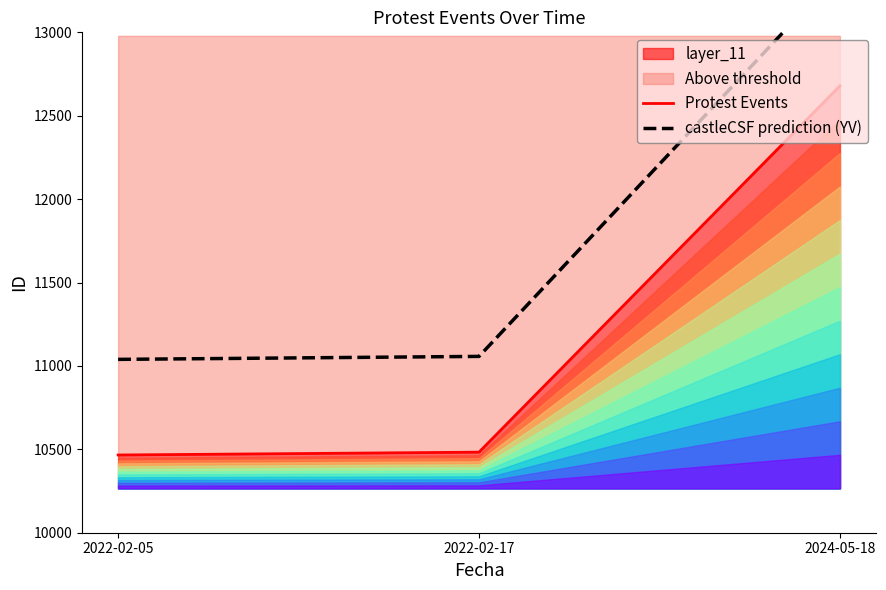

At which label is castleCSF prediction (YV) closest to 12201?

2022-02-17